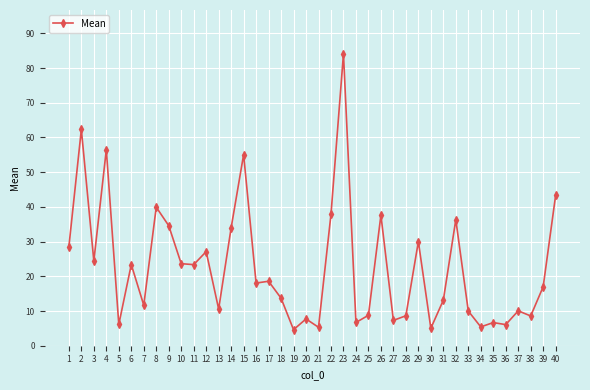

At which category does the data reach its first local valley?

3